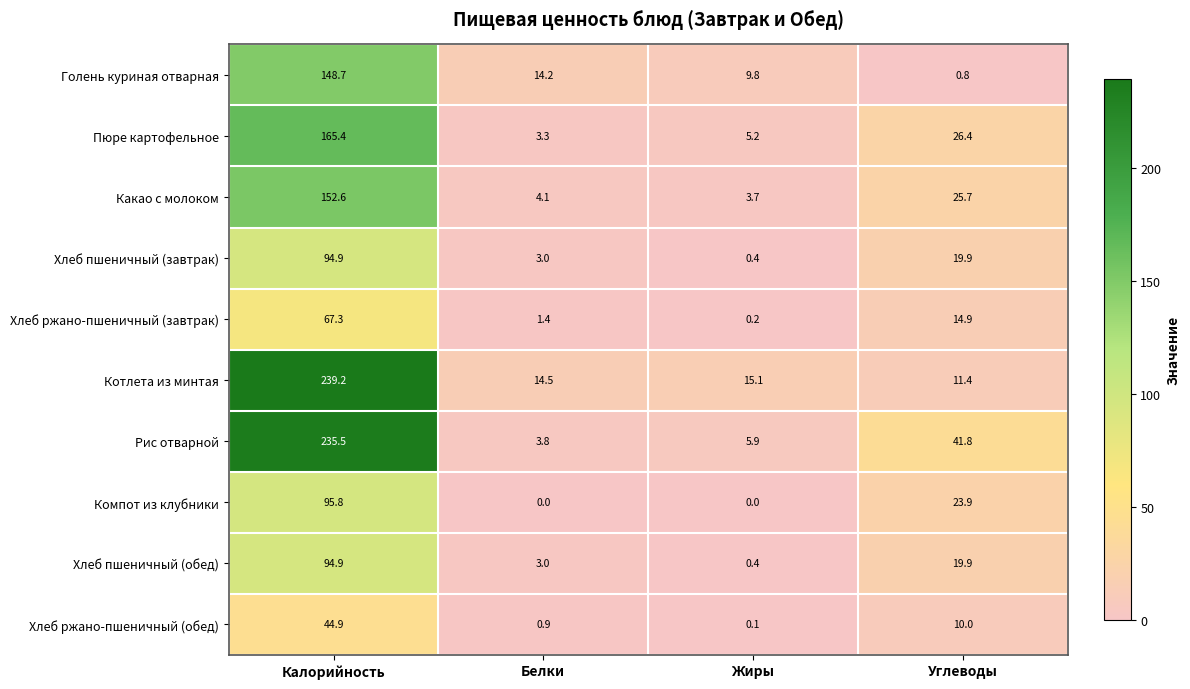

What is the difference between the highest and lowest values at Углеводы?

41.0